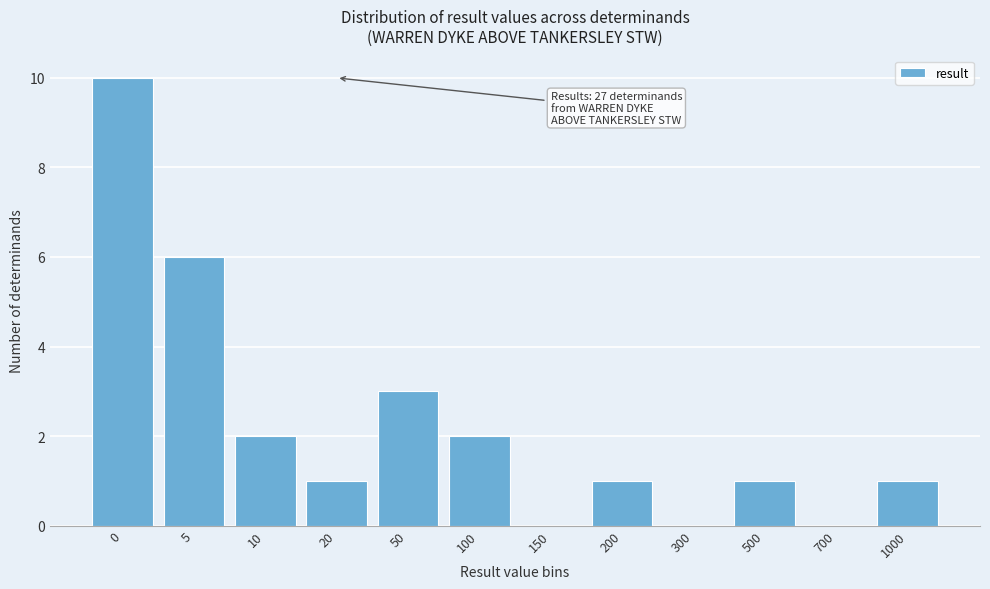

Reading left to right, list all the values displayed in this chart.

0=10	5=6	10=2	20=1	50=3	100=2	150=0	200=1	300=0	500=1	700=0	1000=1